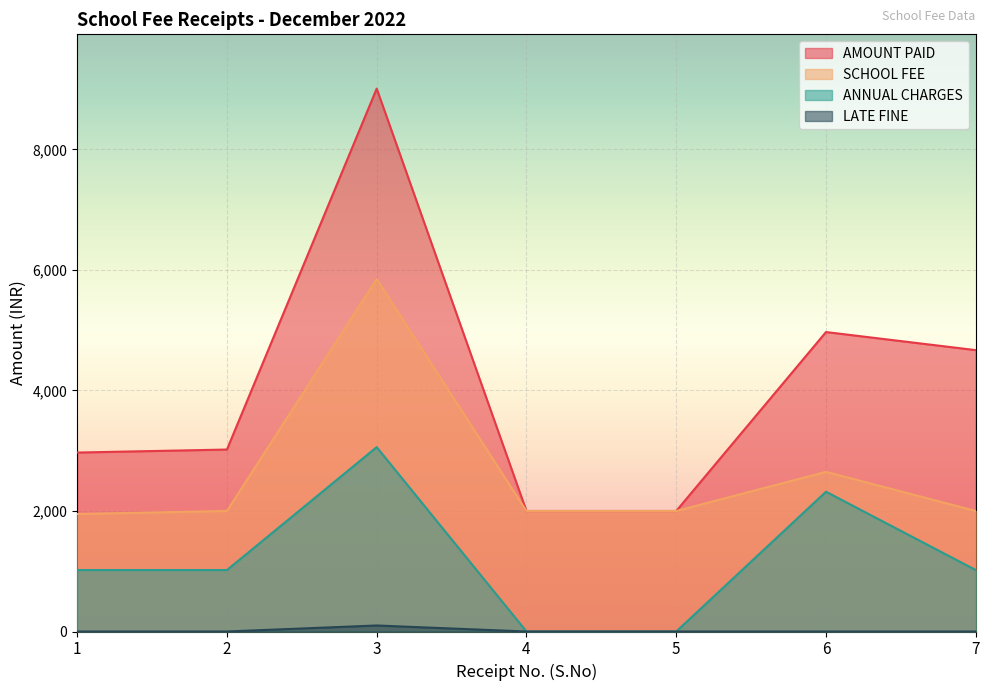

At which label is AMOUNT PAID closest to 5505?

6